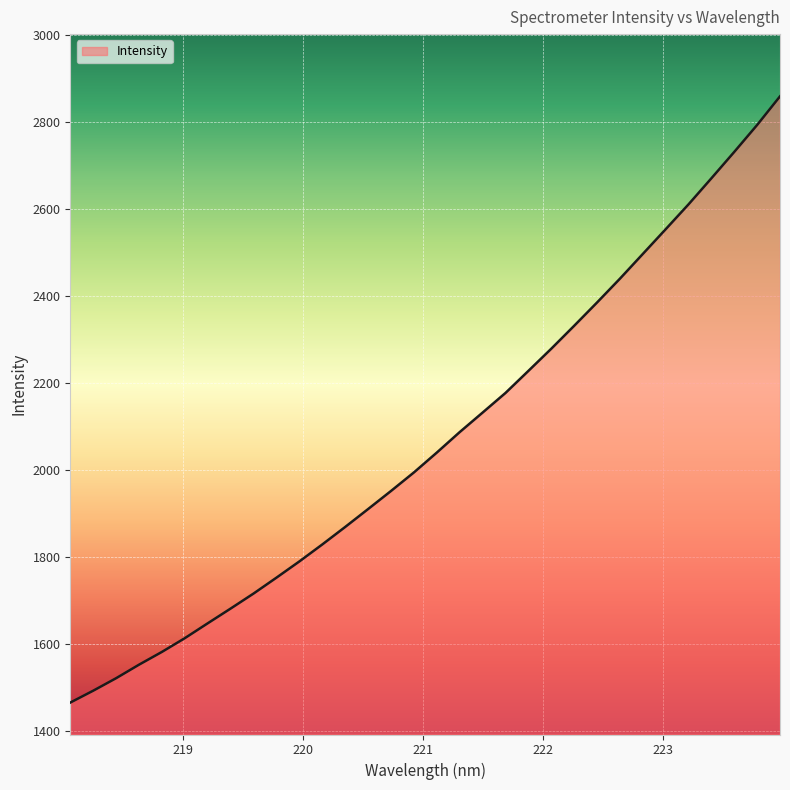

What is the minimum value shown in the chart?

1466.1